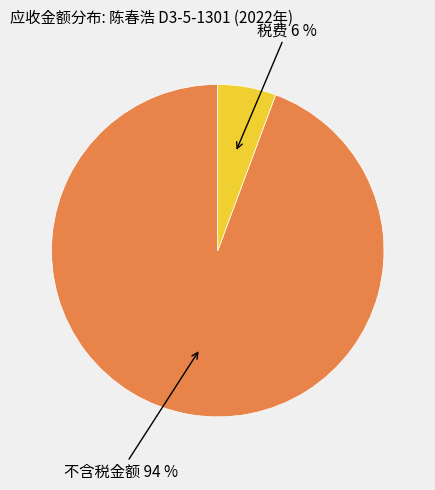

Is there a majority slice in this chart?

Yes